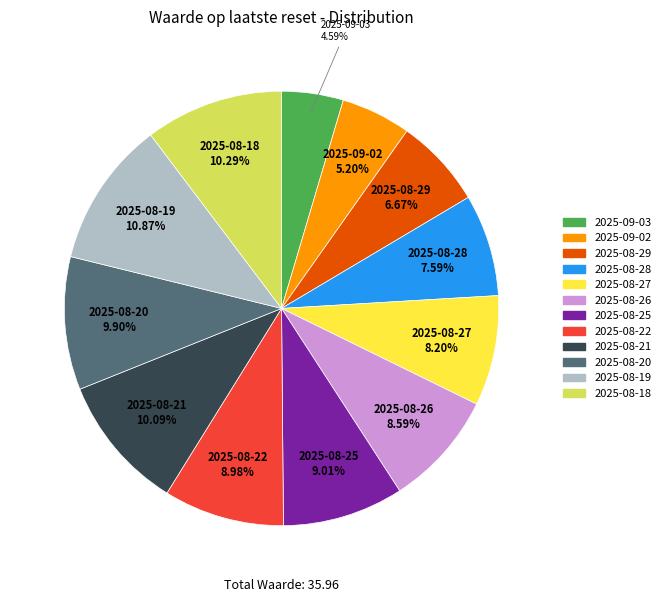

Is it true that 2025-08-22 is 9% of the pie?

True